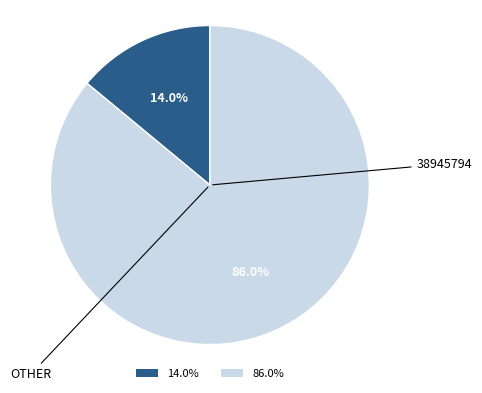

Rank the categories by value from highest to lowest.

38945794, OTHER